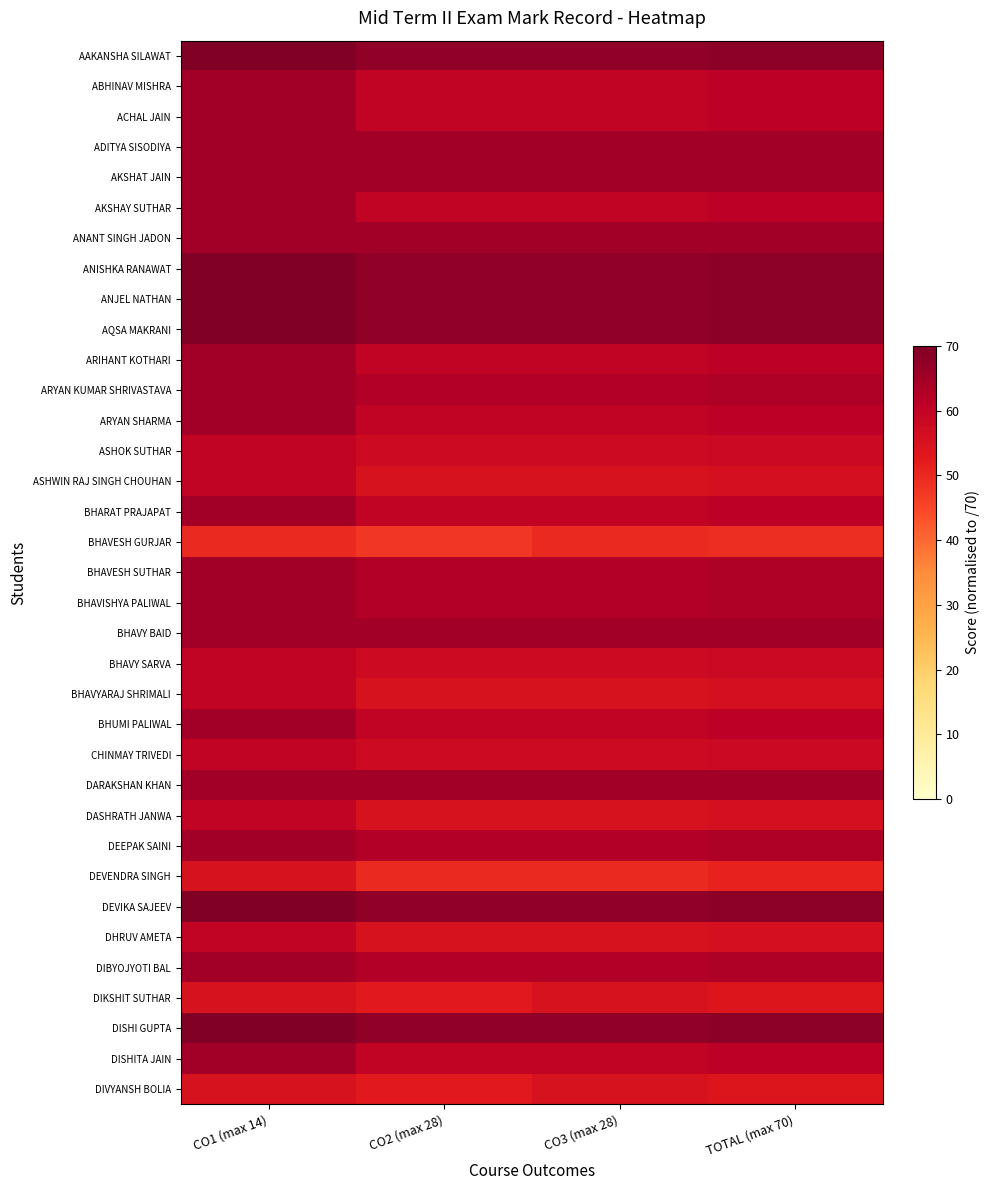

Reading left to right, what are all the values shown in this chart?

AAKANSHA SILAWAT: CO1 (max 14)=70.0	CO2 (max 28)=67.5	CO3 (max 28)=67.5	TOTAL (max 70)=68.0
ABHINAV MISHRA: CO1 (max 14)=65.0	CO2 (max 28)=60.0	CO3 (max 28)=60.0	TOTAL (max 70)=61.0
ACHAL JAIN: CO1 (max 14)=65.0	CO2 (max 28)=60.0	CO3 (max 28)=60.0	TOTAL (max 70)=61.0
ADITYA SISODIYA: CO1 (max 14)=65.0	CO2 (max 28)=65.0	CO3 (max 28)=65.0	TOTAL (max 70)=65.0
AKSHAT JAIN: CO1 (max 14)=65.0	CO2 (max 28)=65.0	CO3 (max 28)=65.0	TOTAL (max 70)=65.0
AKSHAY SUTHAR: CO1 (max 14)=65.0	CO2 (max 28)=60.0	CO3 (max 28)=60.0	TOTAL (max 70)=61.0
ANANT SINGH JADON: CO1 (max 14)=65.0	CO2 (max 28)=65.0	CO3 (max 28)=65.0	TOTAL (max 70)=65.0
ANISHKA RANAWAT: CO1 (max 14)=70.0	CO2 (max 28)=67.5	CO3 (max 28)=67.5	TOTAL (max 70)=68.0
ANJEL NATHAN: CO1 (max 14)=70.0	CO2 (max 28)=67.5	CO3 (max 28)=67.5	TOTAL (max 70)=68.0
AQSA MAKRANI: CO1 (max 14)=70.0	CO2 (max 28)=67.5	CO3 (max 28)=67.5	TOTAL (max 70)=68.0
ARIHANT KOTHARI: CO1 (max 14)=65.0	CO2 (max 28)=60.0	CO3 (max 28)=60.0	TOTAL (max 70)=61.0
ARYAN KUMAR SHRIVASTAVA: CO1 (max 14)=65.0	CO2 (max 28)=62.5	CO3 (max 28)=62.5	TOTAL (max 70)=63.0
ARYAN SHARMA: CO1 (max 14)=65.0	CO2 (max 28)=60.0	CO3 (max 28)=60.0	TOTAL (max 70)=61.0
ASHOK SUTHAR: CO1 (max 14)=60.0	CO2 (max 28)=57.5	CO3 (max 28)=57.5	TOTAL (max 70)=58.0
ASHWIN RAJ SINGH CHOUHAN: CO1 (max 14)=60.0	CO2 (max 28)=55.0	CO3 (max 28)=55.0	TOTAL (max 70)=56.0
BHARAT PRAJAPAT: CO1 (max 14)=65.0	CO2 (max 28)=60.0	CO3 (max 28)=60.0	TOTAL (max 70)=61.0
BHAVESH GURJAR: CO1 (max 14)=50.0	CO2 (max 28)=47.5	CO3 (max 28)=50.0	TOTAL (max 70)=49.0
BHAVESH SUTHAR: CO1 (max 14)=65.0	CO2 (max 28)=62.5	CO3 (max 28)=62.5	TOTAL (max 70)=63.0
BHAVISHYA PALIWAL: CO1 (max 14)=65.0	CO2 (max 28)=62.5	CO3 (max 28)=62.5	TOTAL (max 70)=63.0
BHAVY BAID: CO1 (max 14)=65.0	CO2 (max 28)=65.0	CO3 (max 28)=65.0	TOTAL (max 70)=65.0
BHAVY SARVA: CO1 (max 14)=60.0	CO2 (max 28)=57.5	CO3 (max 28)=57.5	TOTAL (max 70)=58.0
BHAVYARAJ SHRIMALI: CO1 (max 14)=60.0	CO2 (max 28)=55.0	CO3 (max 28)=55.0	TOTAL (max 70)=56.0
BHUMI PALIWAL: CO1 (max 14)=65.0	CO2 (max 28)=60.0	CO3 (max 28)=60.0	TOTAL (max 70)=61.0
CHINMAY TRIVEDI: CO1 (max 14)=60.0	CO2 (max 28)=57.5	CO3 (max 28)=57.5	TOTAL (max 70)=58.0
DARAKSHAN KHAN: CO1 (max 14)=65.0	CO2 (max 28)=65.0	CO3 (max 28)=65.0	TOTAL (max 70)=65.0
DASHRATH JANWA: CO1 (max 14)=60.0	CO2 (max 28)=55.0	CO3 (max 28)=55.0	TOTAL (max 70)=56.0
DEEPAK SAINI: CO1 (max 14)=65.0	CO2 (max 28)=62.5	CO3 (max 28)=62.5	TOTAL (max 70)=63.0
DEVENDRA SINGH: CO1 (max 14)=55.0	CO2 (max 28)=50.0	CO3 (max 28)=50.0	TOTAL (max 70)=51.0
DEVIKA SAJEEV: CO1 (max 14)=70.0	CO2 (max 28)=67.5	CO3 (max 28)=67.5	TOTAL (max 70)=68.0
DHRUV AMETA: CO1 (max 14)=60.0	CO2 (max 28)=55.0	CO3 (max 28)=55.0	TOTAL (max 70)=56.0
DIBYOJYOTI BAL: CO1 (max 14)=65.0	CO2 (max 28)=62.5	CO3 (max 28)=62.5	TOTAL (max 70)=63.0
DIKSHIT SUTHAR: CO1 (max 14)=55.0	CO2 (max 28)=52.5	CO3 (max 28)=55.0	TOTAL (max 70)=54.0
DISHI GUPTA: CO1 (max 14)=70.0	CO2 (max 28)=67.5	CO3 (max 28)=67.5	TOTAL (max 70)=68.0
DISHITA JAIN: CO1 (max 14)=65.0	CO2 (max 28)=60.0	CO3 (max 28)=60.0	TOTAL (max 70)=61.0
DIVYANSH BOLIA: CO1 (max 14)=55.0	CO2 (max 28)=52.5	CO3 (max 28)=55.0	TOTAL (max 70)=54.0